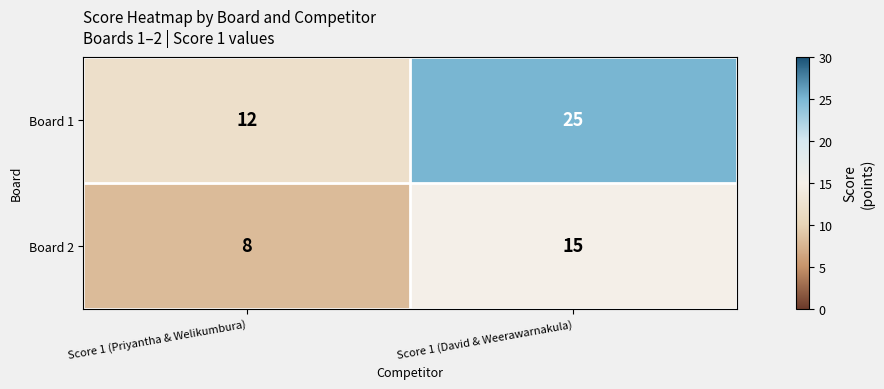

Reading left to right, extract all data points from this chart.

Board 1: 12	25
Board 2: 8	15